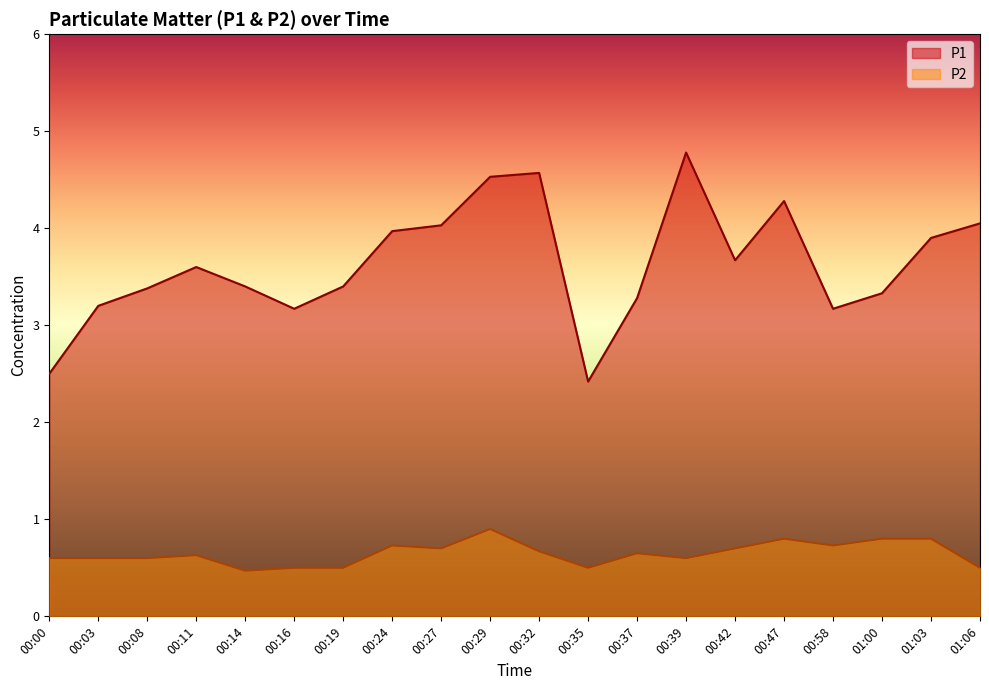

How many interior local peaks does the P2 series have?

5